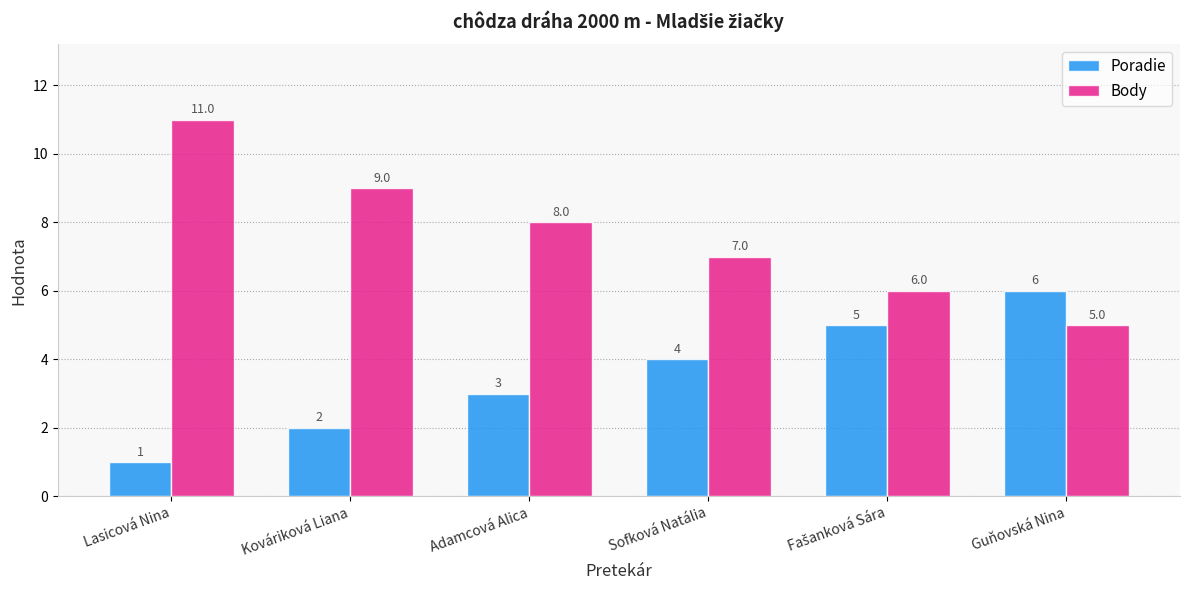

What is the difference between the Poradie values at Sofková Natália and Adamcová Alica?

1